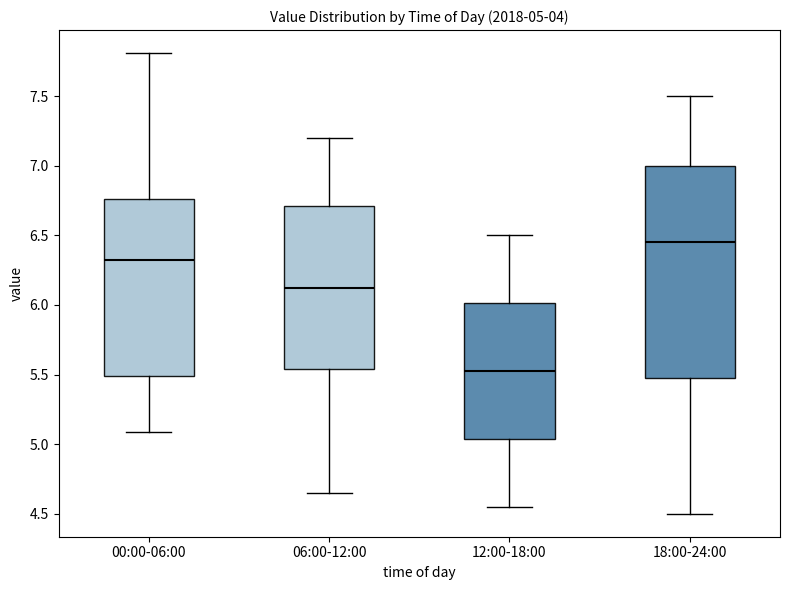

Which box has the lowest median line?

12:00-18:00